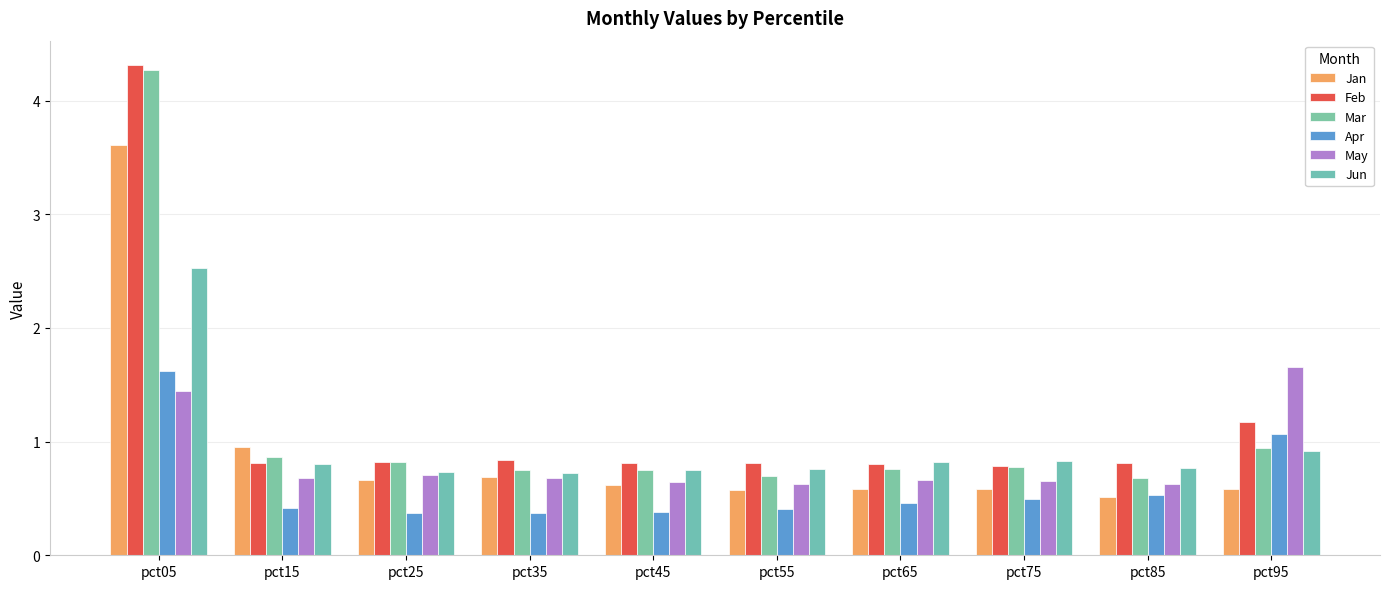

What are all the series names shown in the legend?

Jan, Feb, Mar, Apr, May, Jun